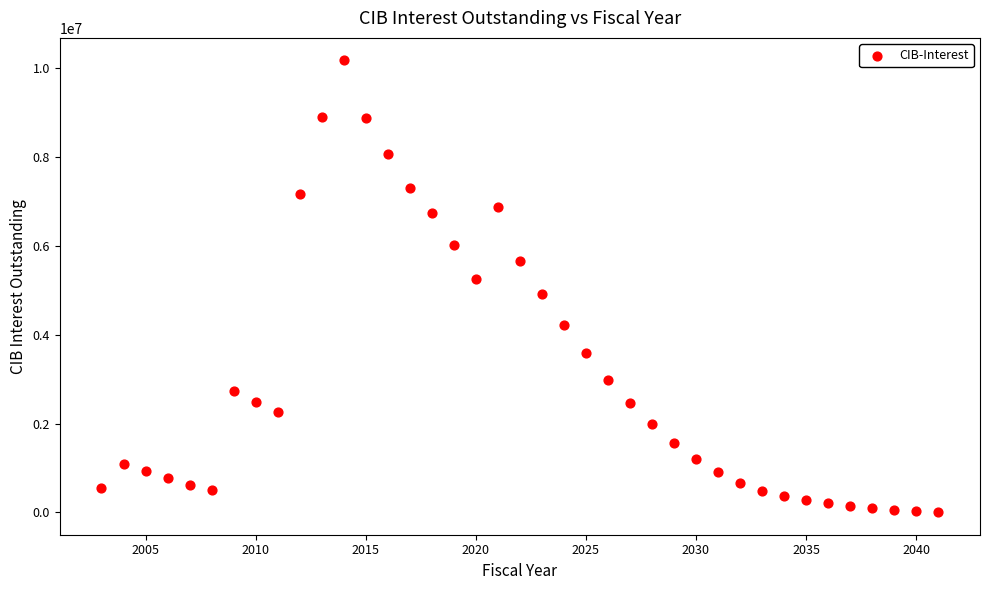

What is the range of X values (max minus min)?

38.0